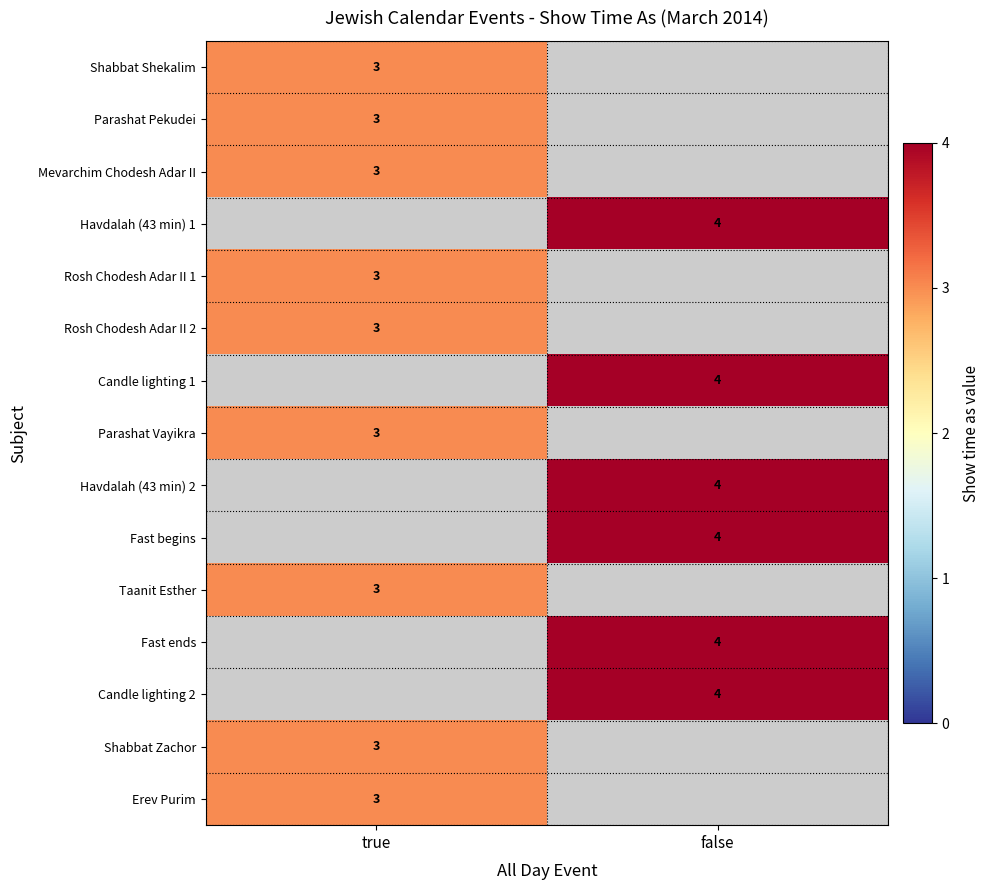

The Mevarchim Chodesh Adar II series shows 3 at true. True or false?

True